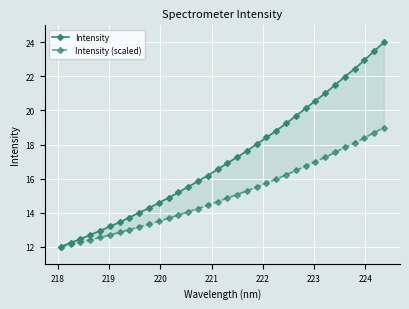

True or false: Intensity (scaled) and Intensity intersect in this chart.

False